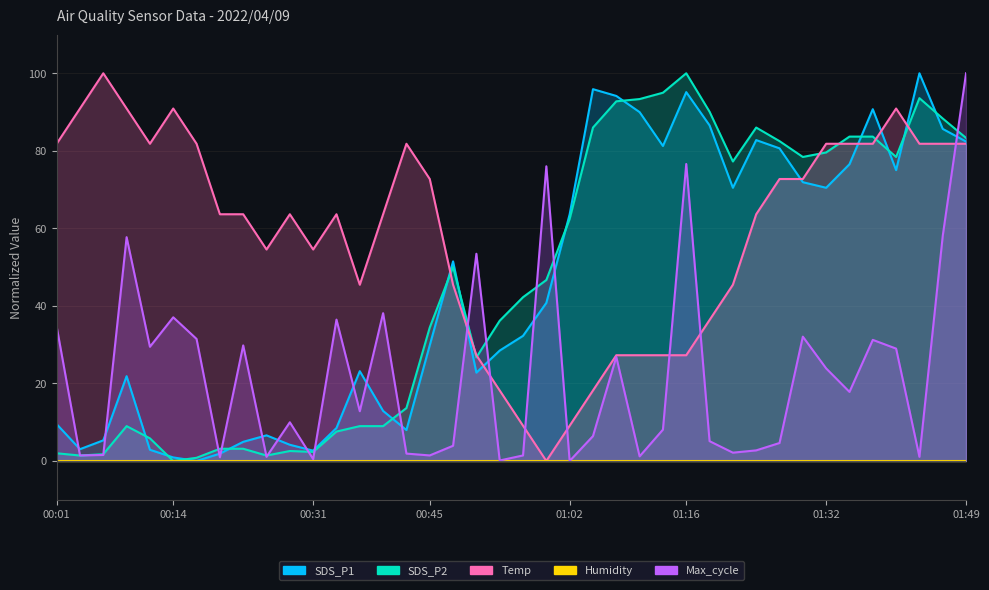

How many interior local valleys does the SDS_P1 series have?

9